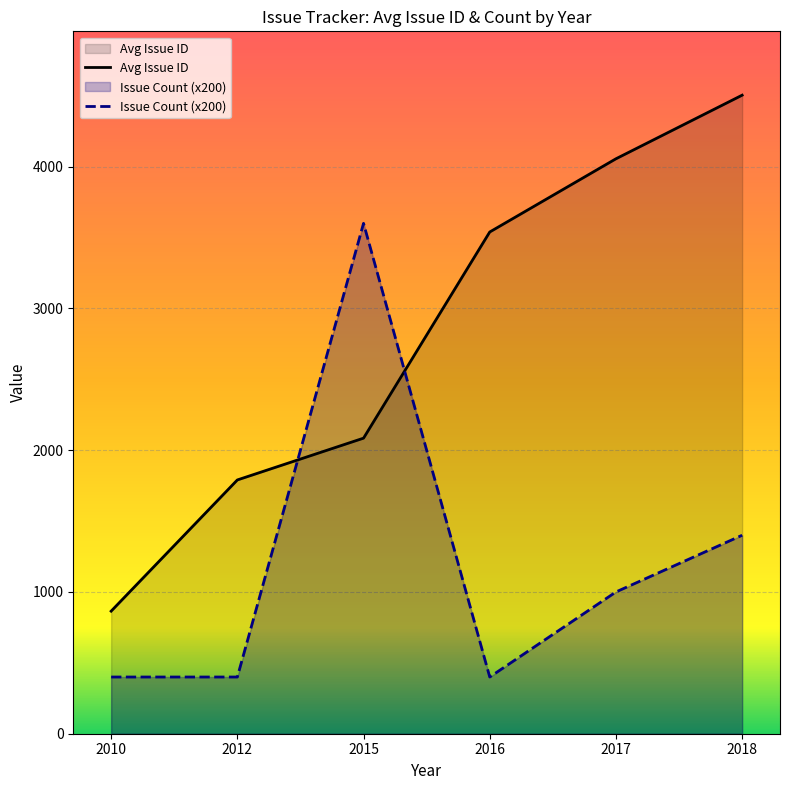

Between 2018-01 and 2015-07, which series saw the biggest shift?

Issue ID